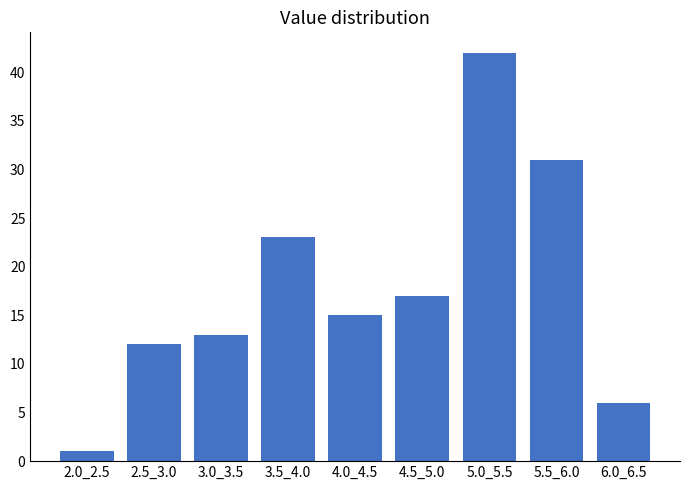

Reading left to right, what are all the values shown in this chart?

2.0_2.5=1	2.5_3.0=12	3.0_3.5=13	3.5_4.0=23	4.0_4.5=15	4.5_5.0=17	5.0_5.5=42	5.5_6.0=31	6.0_6.5=6